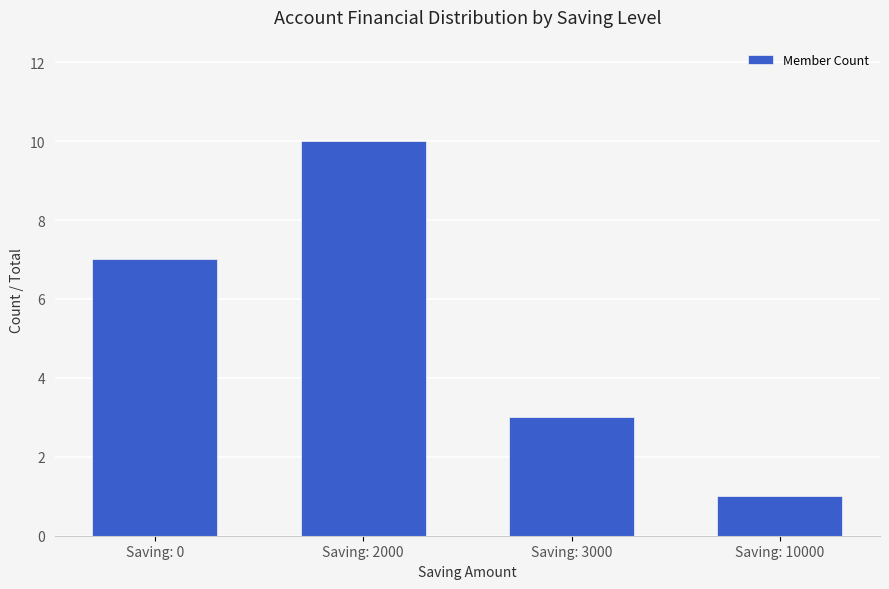

What is the sum of all values?

21